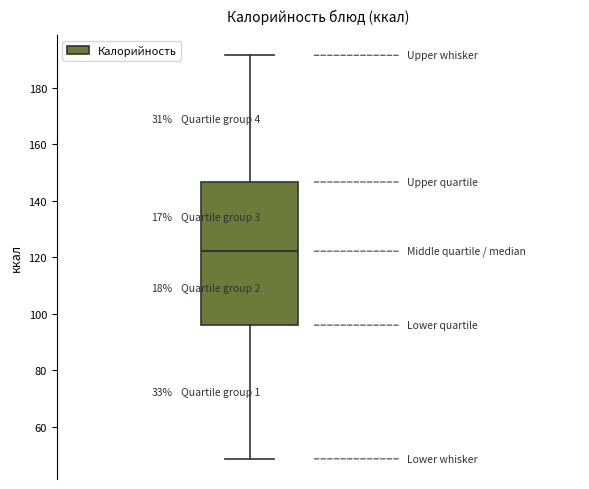

Transcribe this box plot: give where the median line is, the range the box spans, and where the two whiskers end, as read against the y-axis. The values are not printed on the chart, so give them approximately, as read against the axis.

median 122, box 96 to 146, whiskers 48 to 192